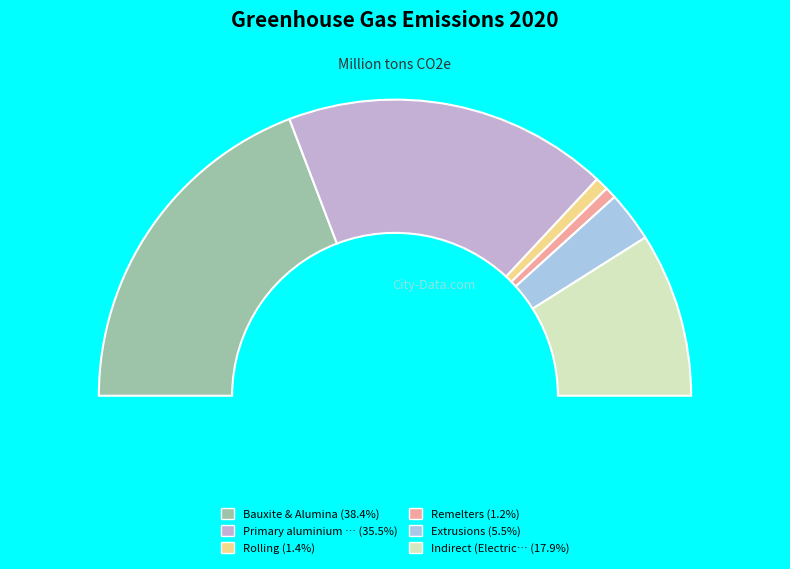

True or false: Remelters accounts for 11% of the total.

False